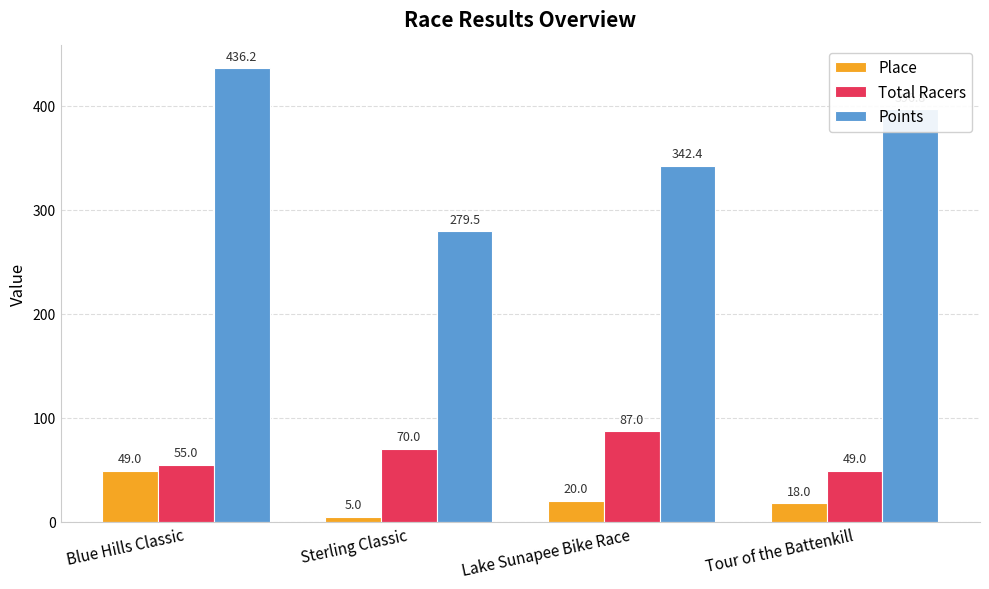

What is the highest value of the Points series?

436.2